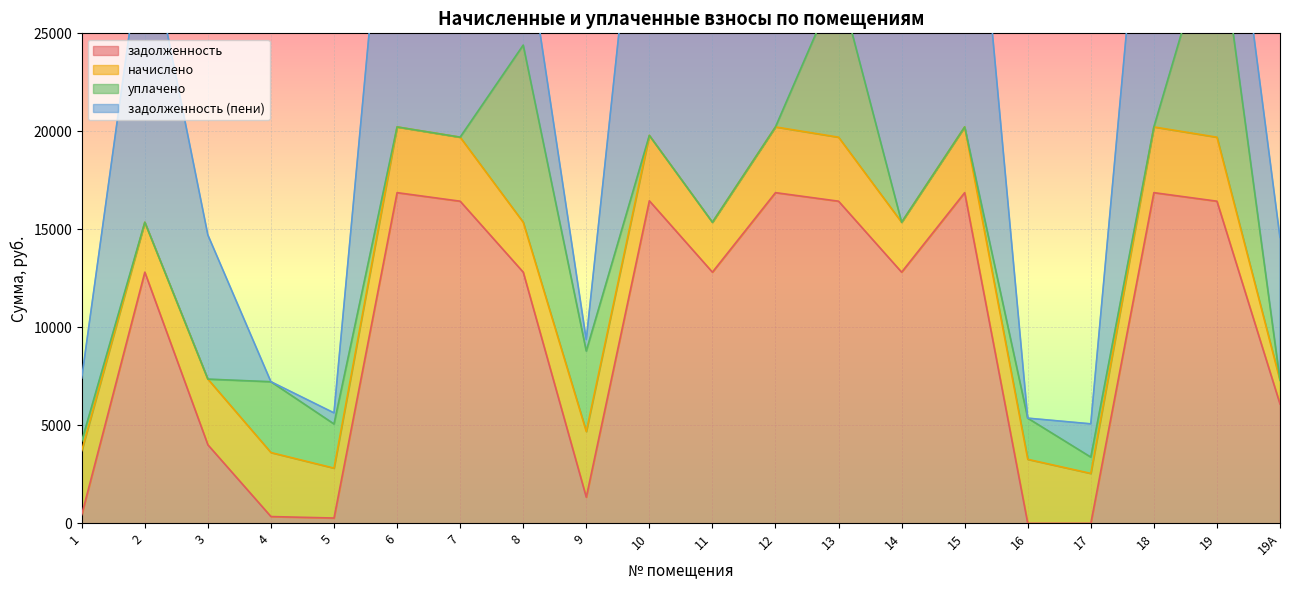

What is the average value of the задолженность (пени) series?

10675.3